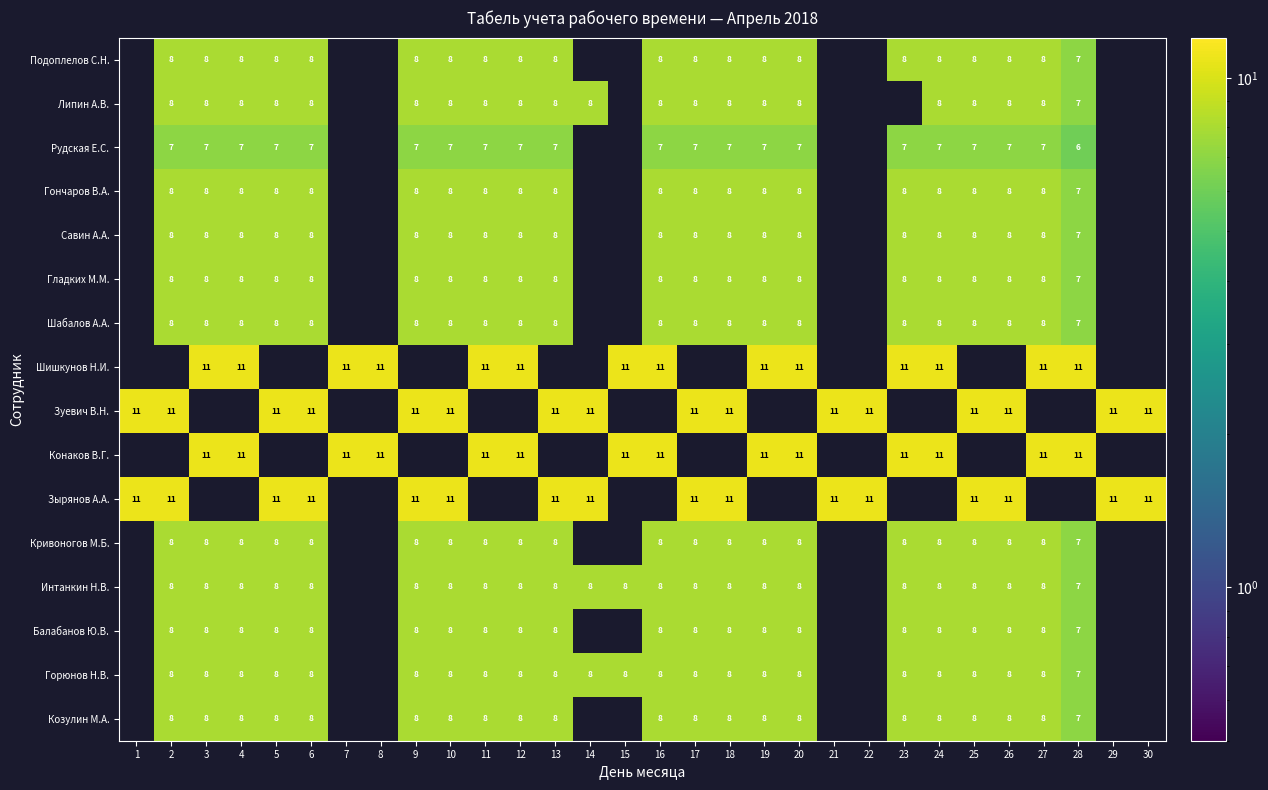

Is it true that Конаков В.Г. equals 5 at 11?

False